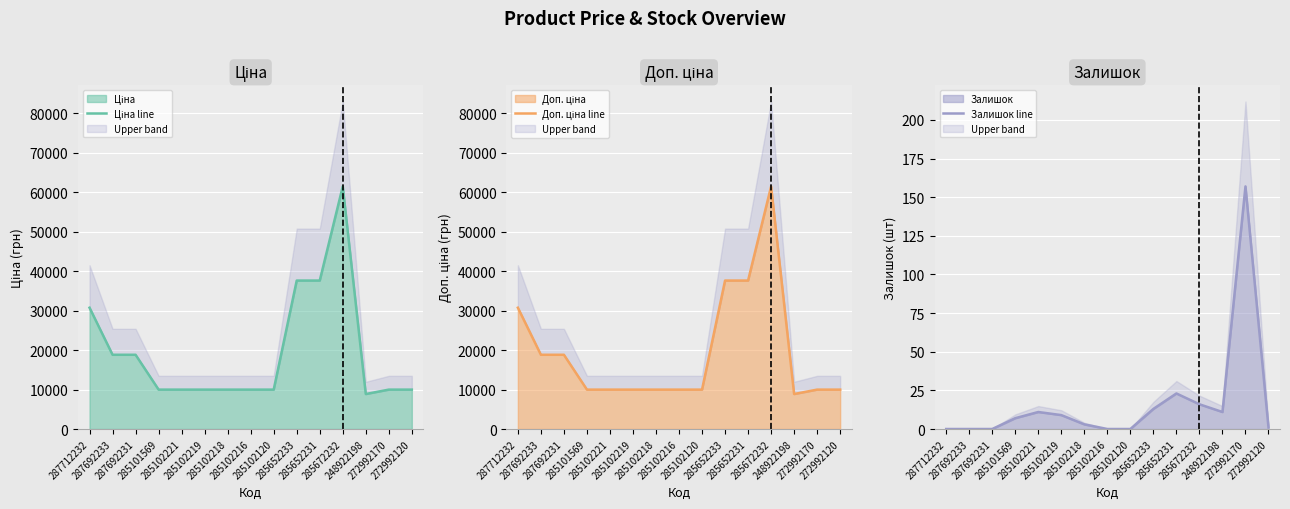

True or false: Доп. ціна line and Ціна line cross at least once.

False